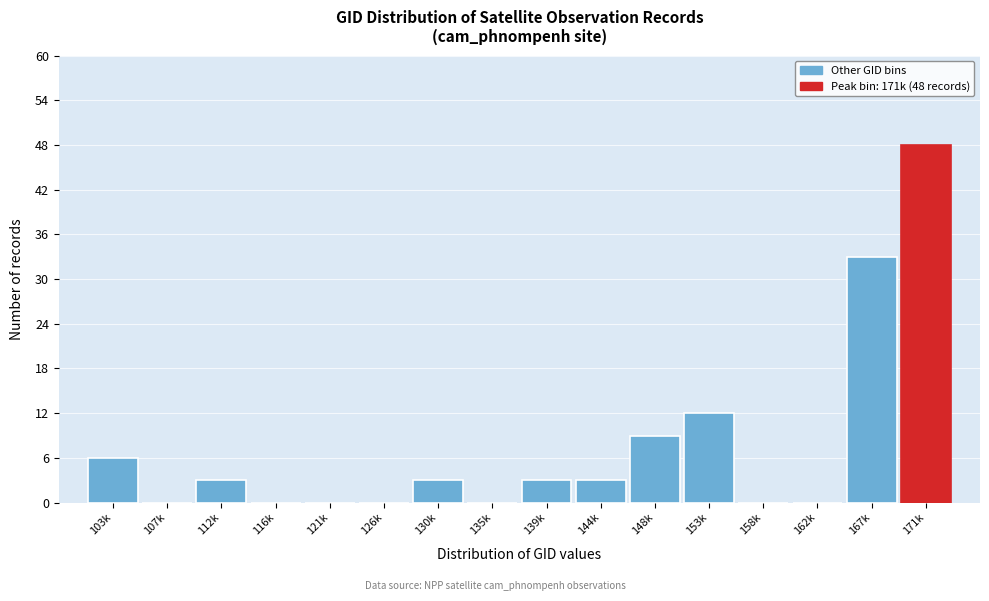

Reading left to right, extract all data points from this chart.

103k=6	107k=0	112k=3	116k=0	121k=0	126k=0	130k=3	135k=0	139k=3	144k=3	148k=9	153k=12	158k=0	162k=0	167k=33	171k=48